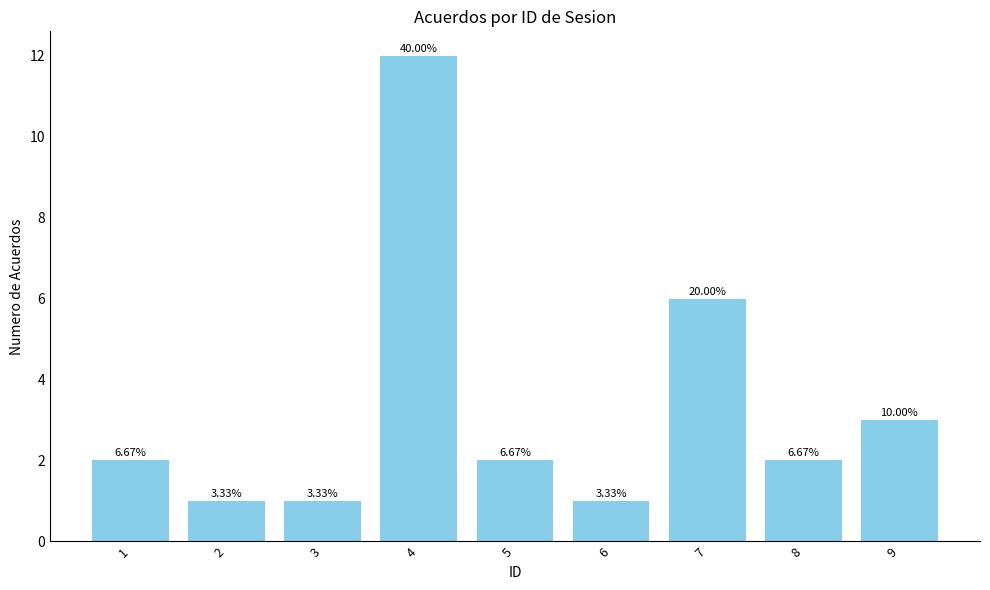

Reading left to right, list all the values displayed in this chart.

1=2	2=1	3=1	4=12	5=2	6=1	7=6	8=2	9=3